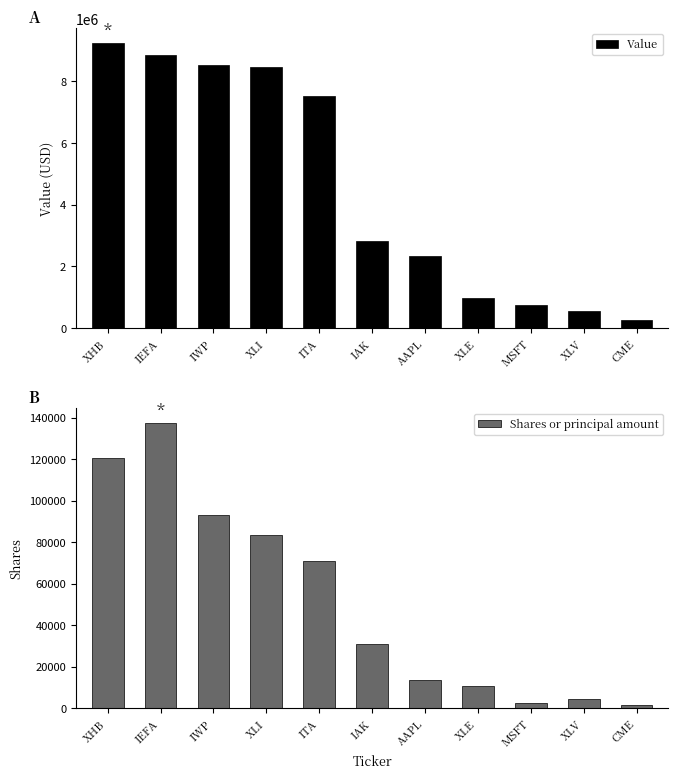

What is the label of the 11th bar from the left?

CME